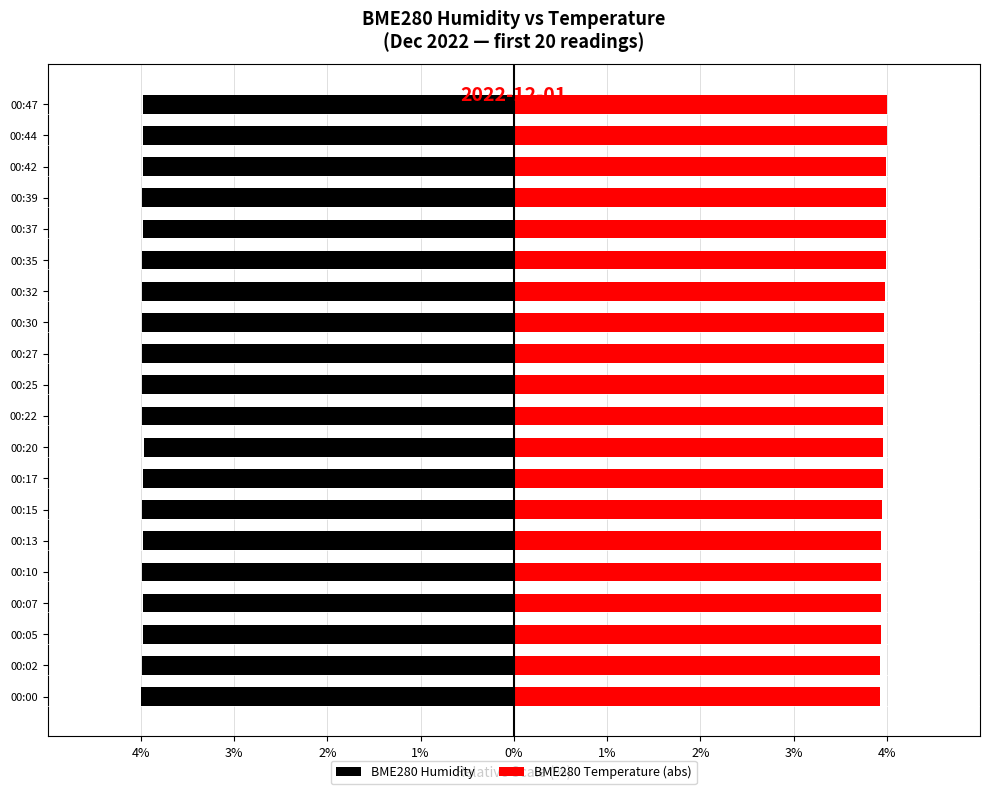

The value of BME280 Temperature (abs) at 00:02 is 3.9. True or false?

True